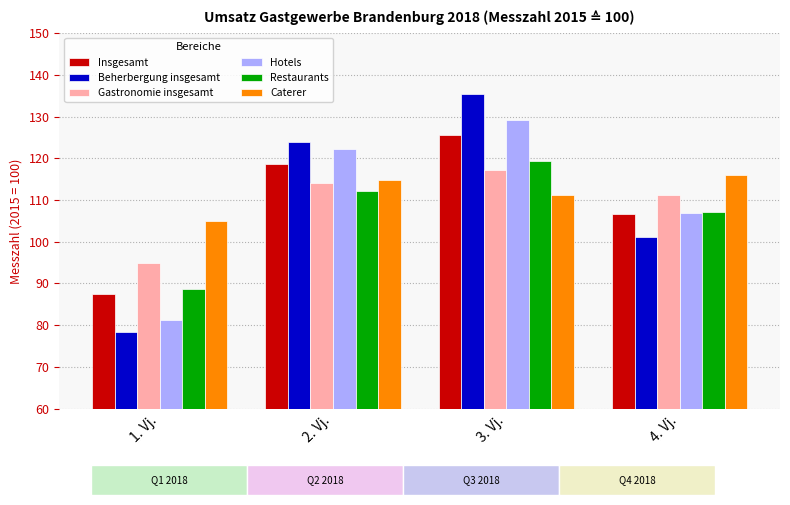

What is the total value across all series at 1. Vj.?

535.4